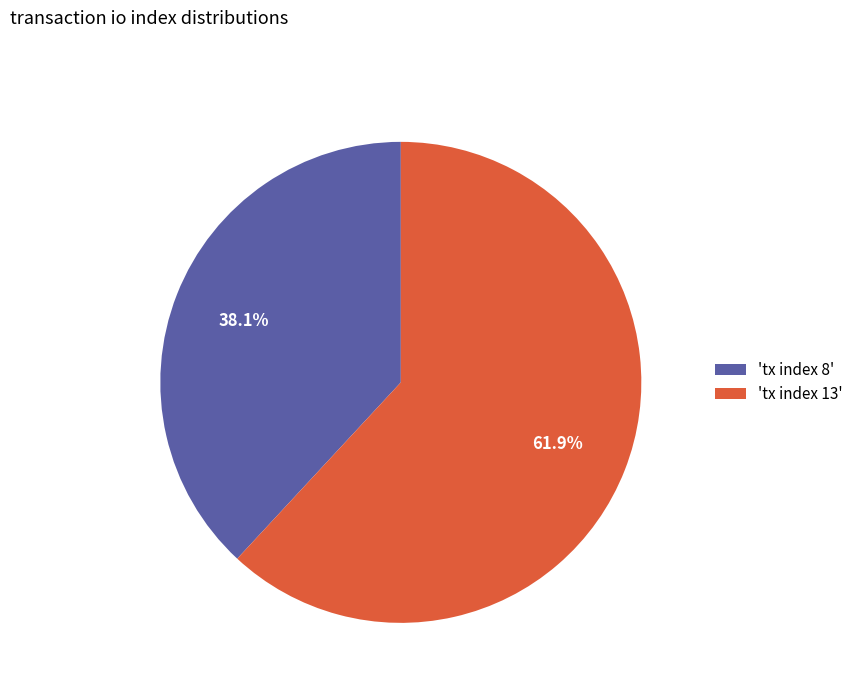

Rank the categories by value from highest to lowest.

'tx index 13', 'tx index 8'